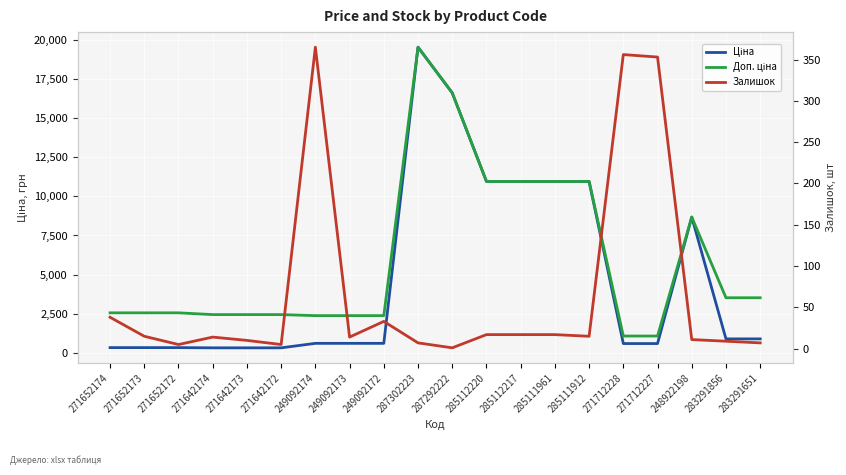

What position from the left is 285111961?

14